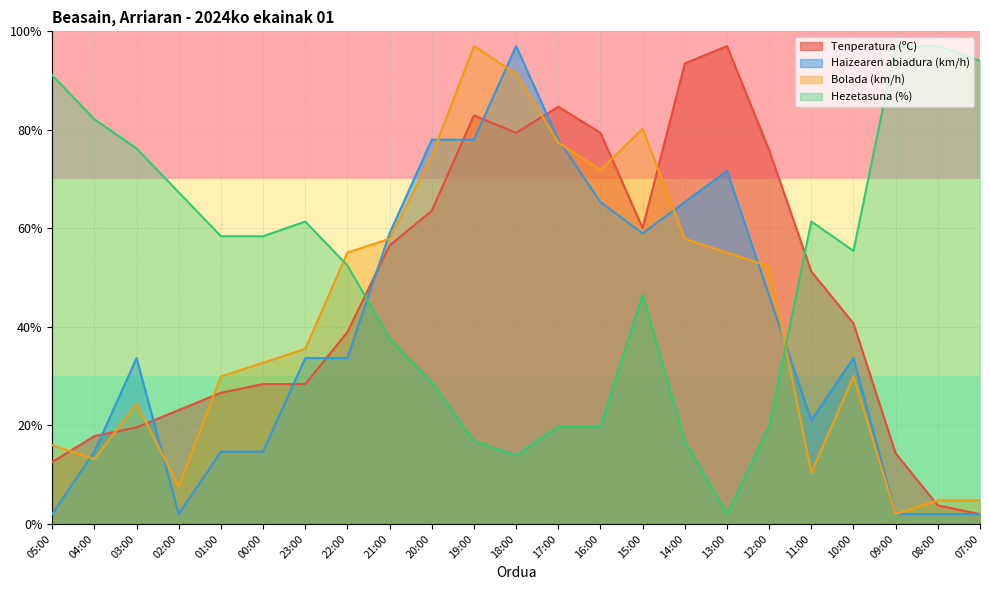

At how many categories does at least one series exceed 51?

23